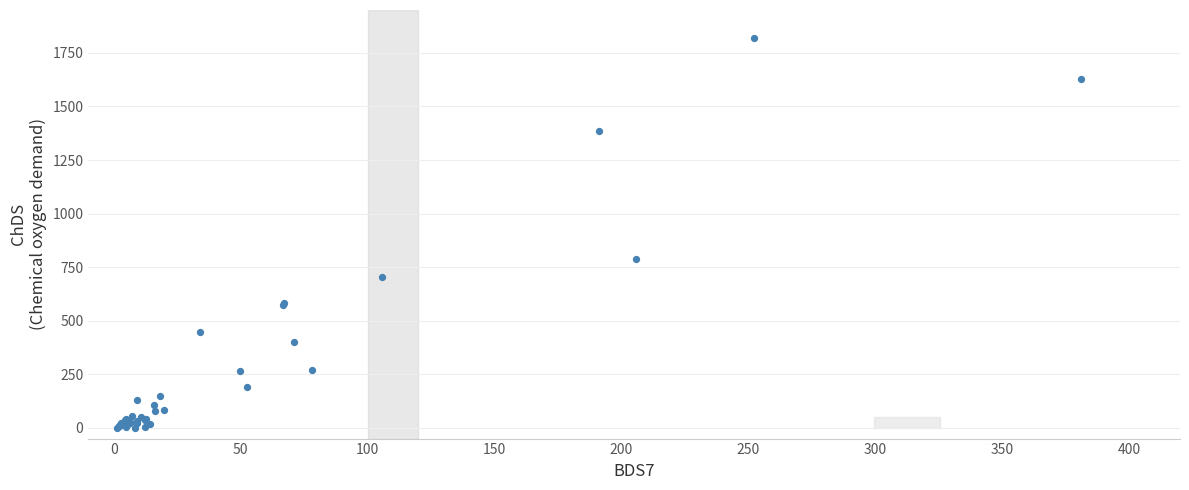

What Y value in the scatter plot is closest to 910?

789.5